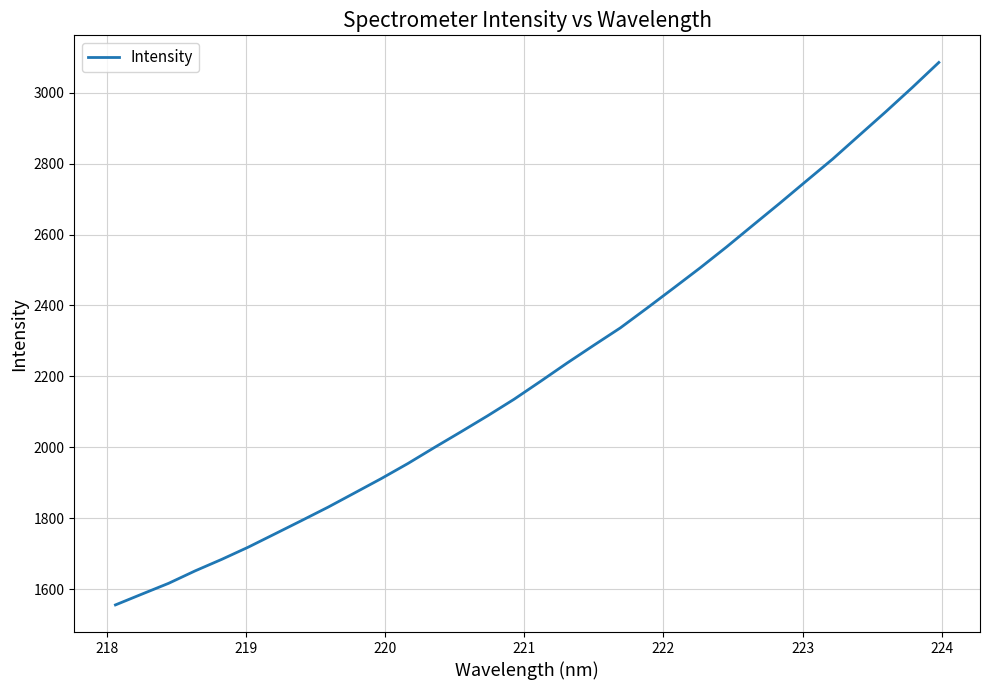

What is the smallest value displayed?

1555.6